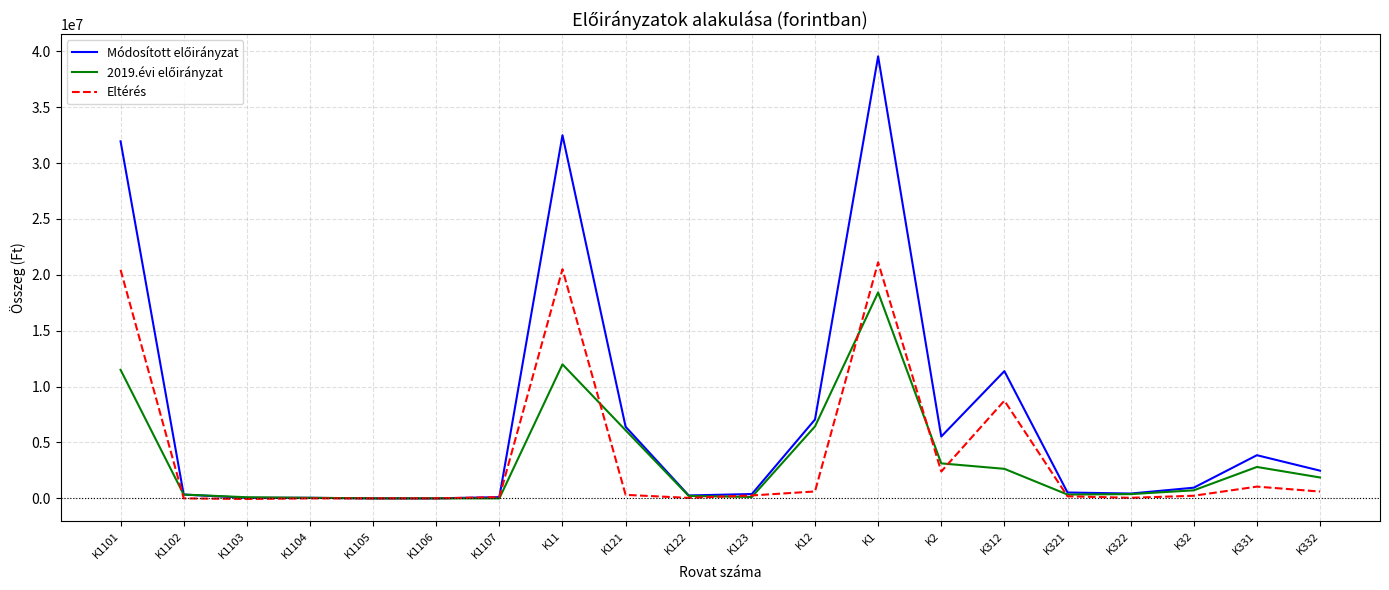

At which label does Eltérés reach its peak?

K1